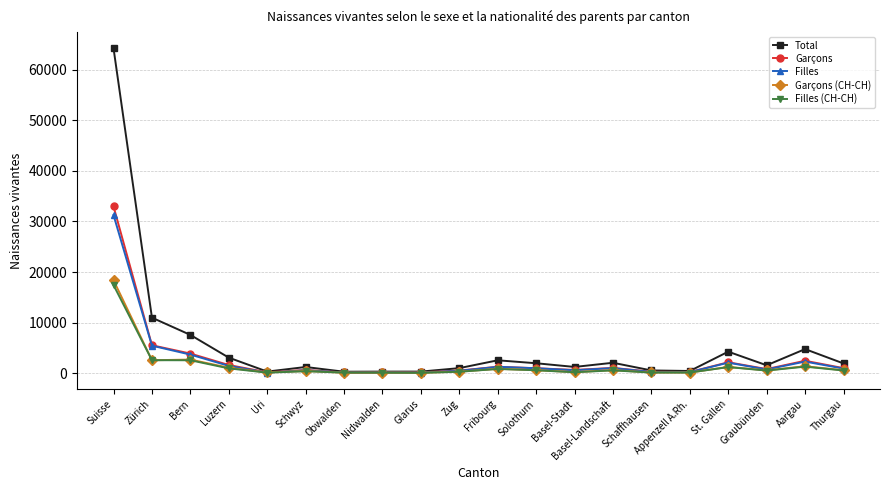

What is the difference between the second highest and minimum values in the Garçons series?

5383